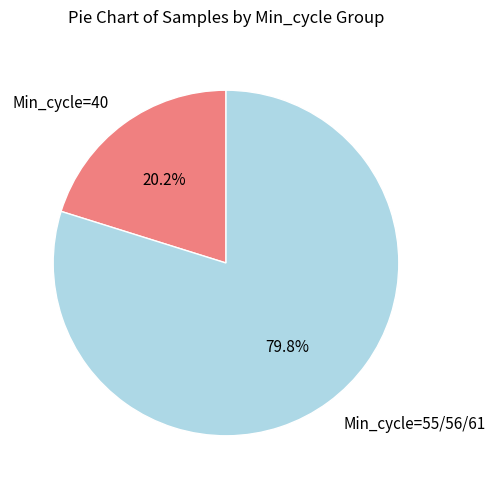

Do Min_cycle=55/56/61 and Min_cycle=40 together represent more than half of the pie?

Yes